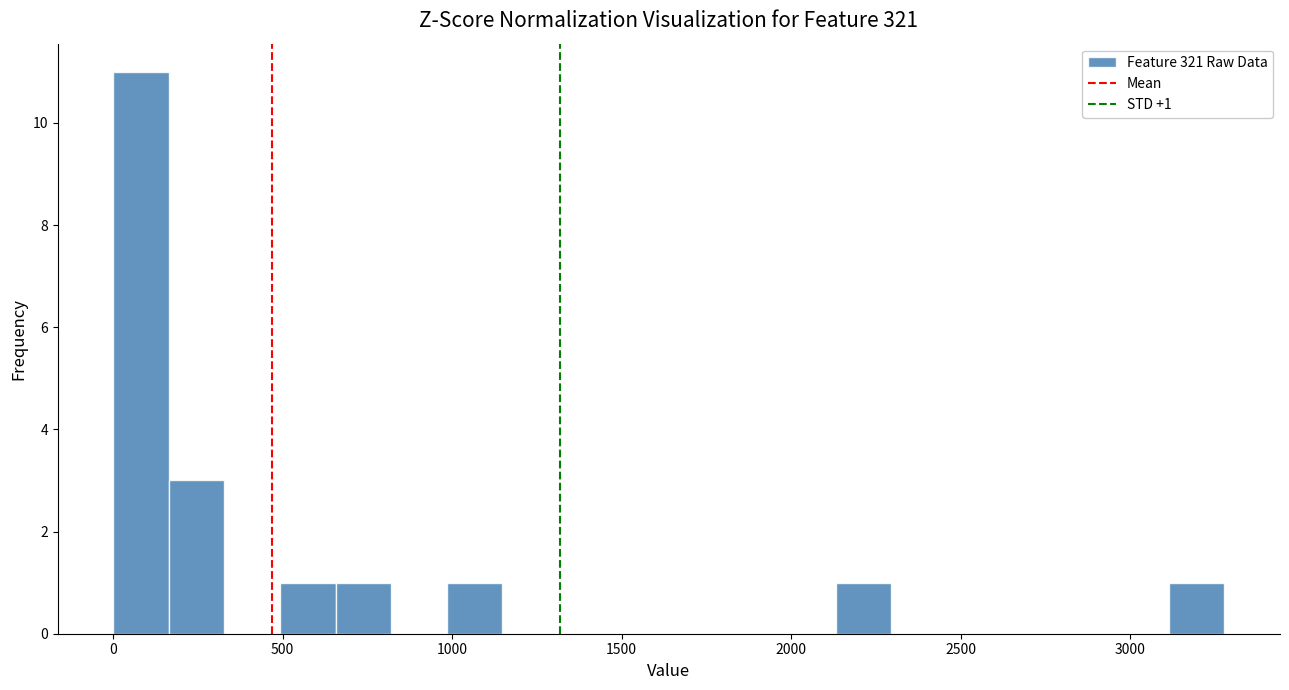

Around what value on the x-axis is the tallest bar? Give the approximate position of its centre, as read against the axis.

100